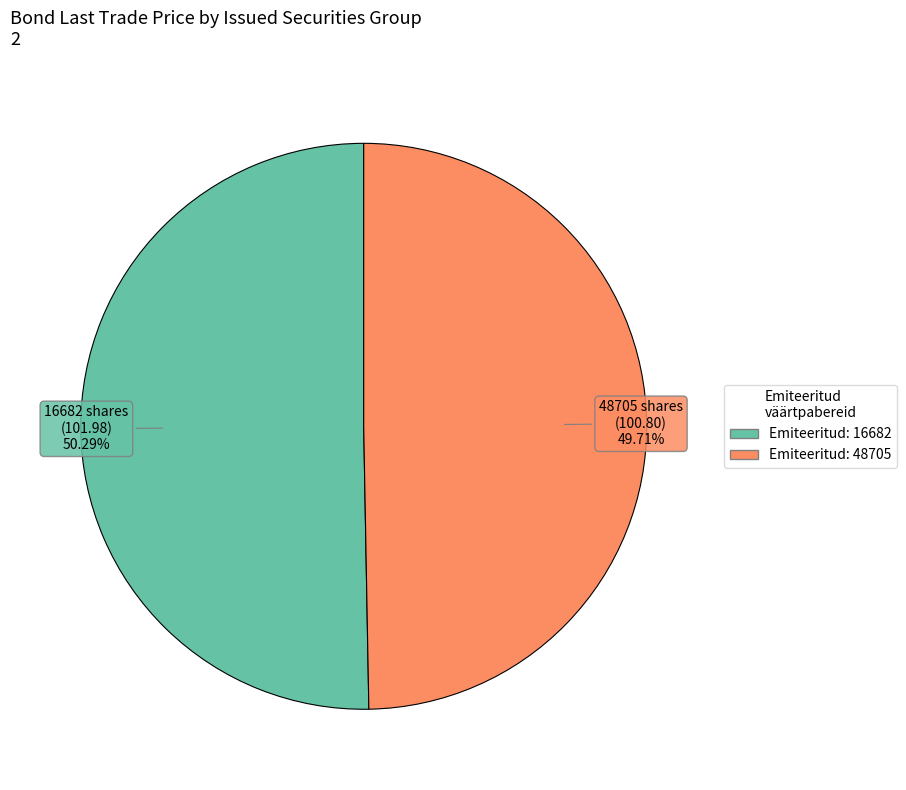

Is there a majority slice in this chart?

Yes